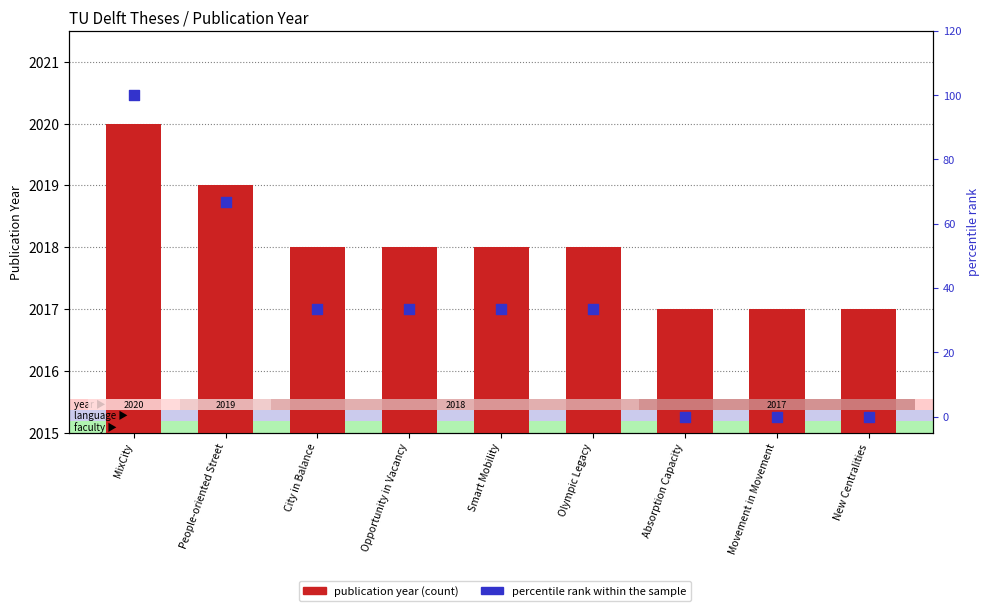

What is the total value across all series at People-oriented Street?

2085.7